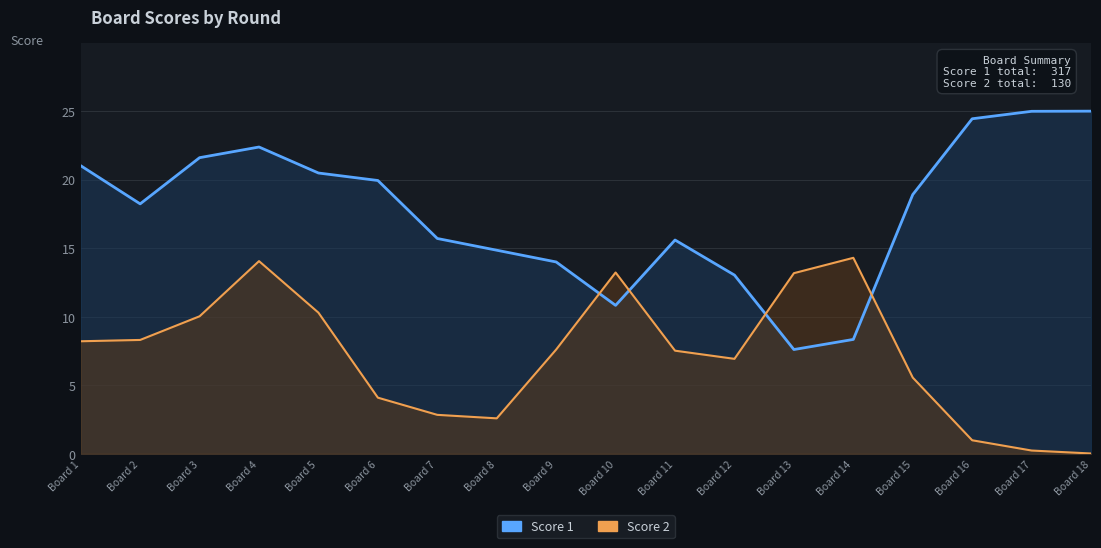

Which series has the largest range (max minus min)?

Score 1